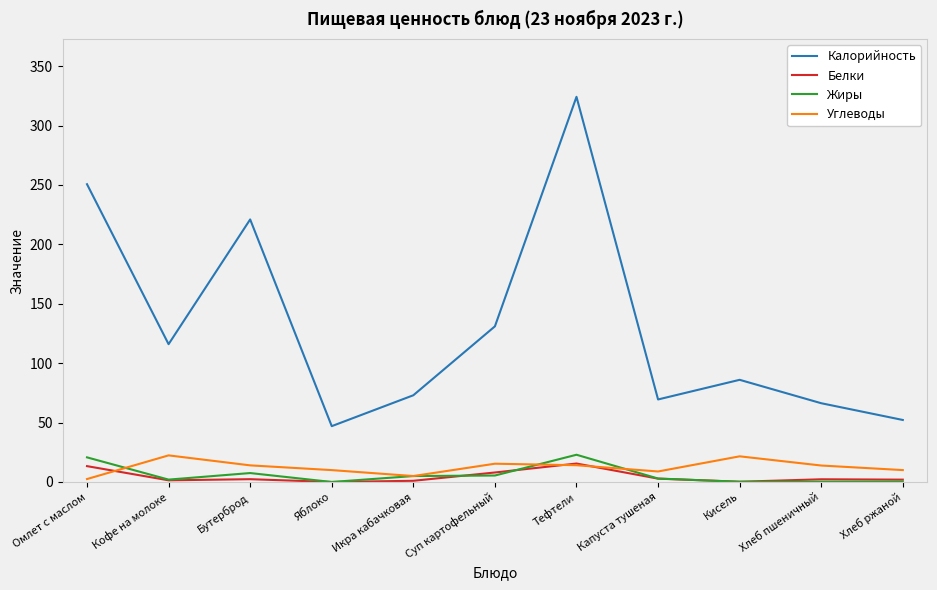

True or false: Углеводы has a value of 22.4 at Кофе на молоке.

True